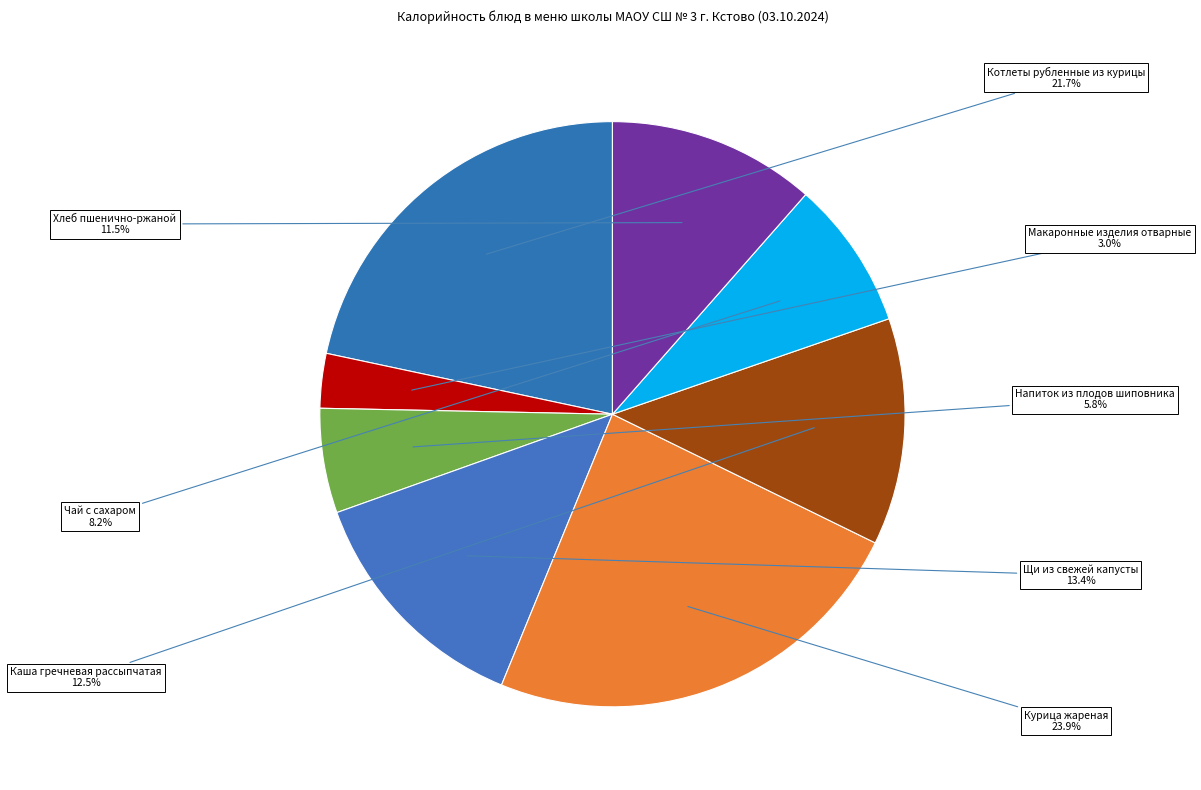

Do Напиток из плодов шиповника and Курица жареная together represent more than half of the pie?

No